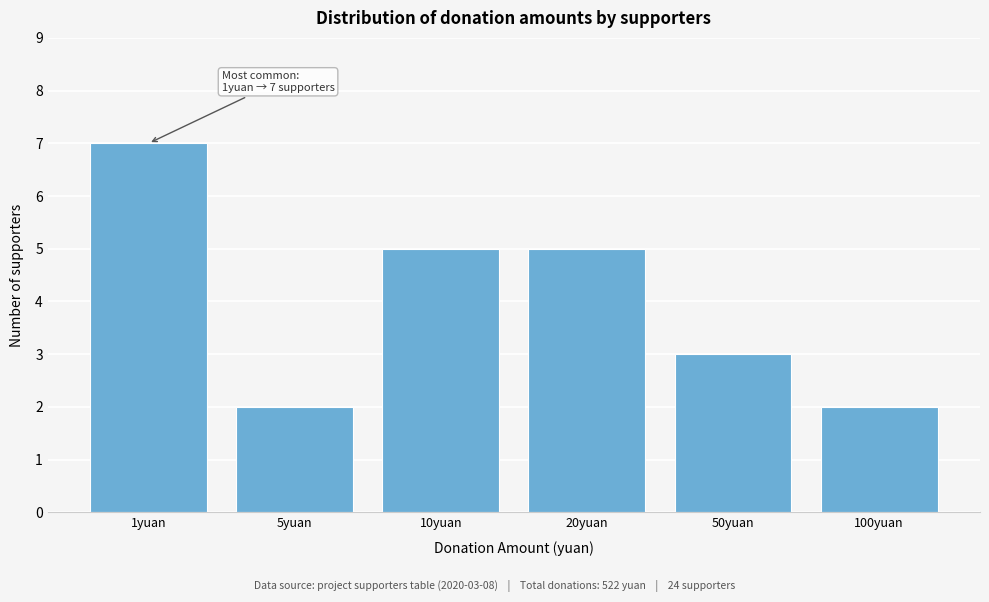

Reading left to right, what are all the values shown in this chart?

1yuan=7	5yuan=2	10yuan=5	20yuan=5	50yuan=3	100yuan=2